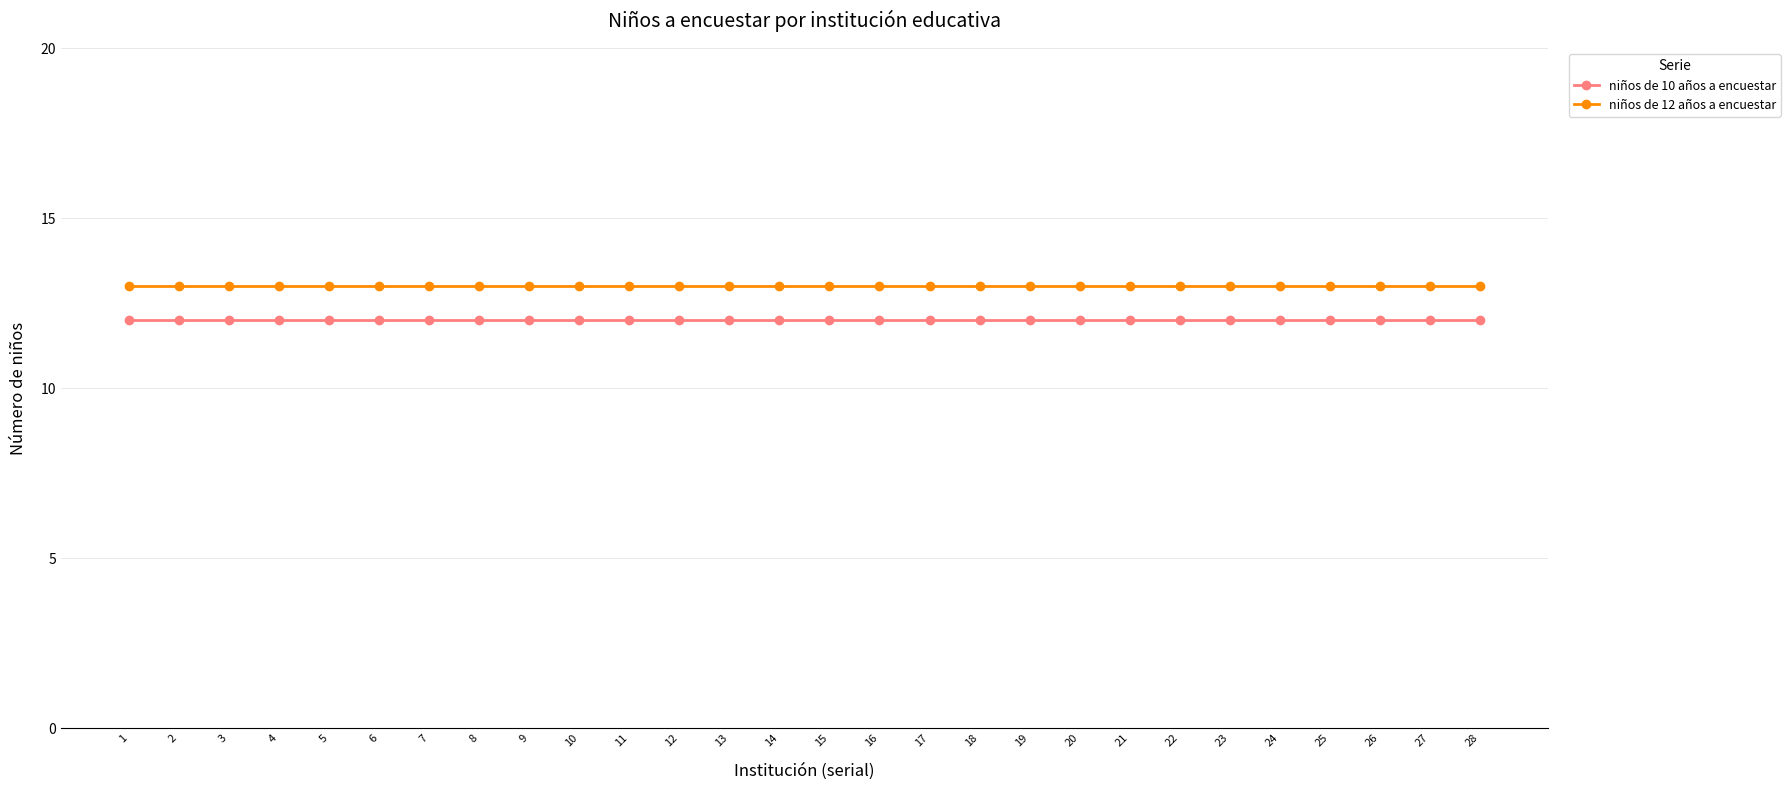

What is the highest value of the niños de 10 años a encuestar series?

12